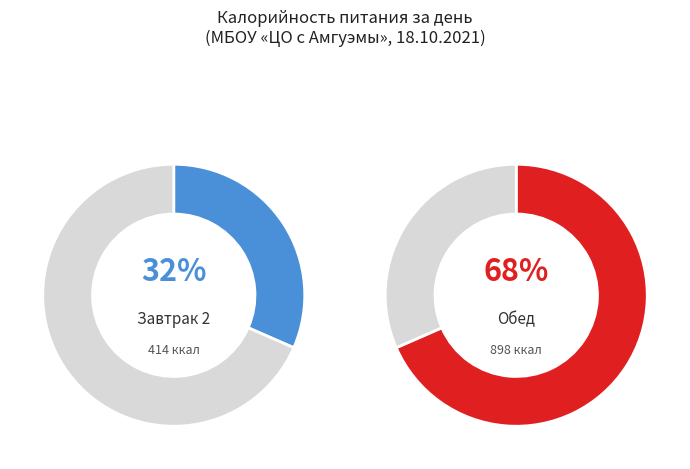

Which category has the smallest portion of the pie?

Завтрак 2